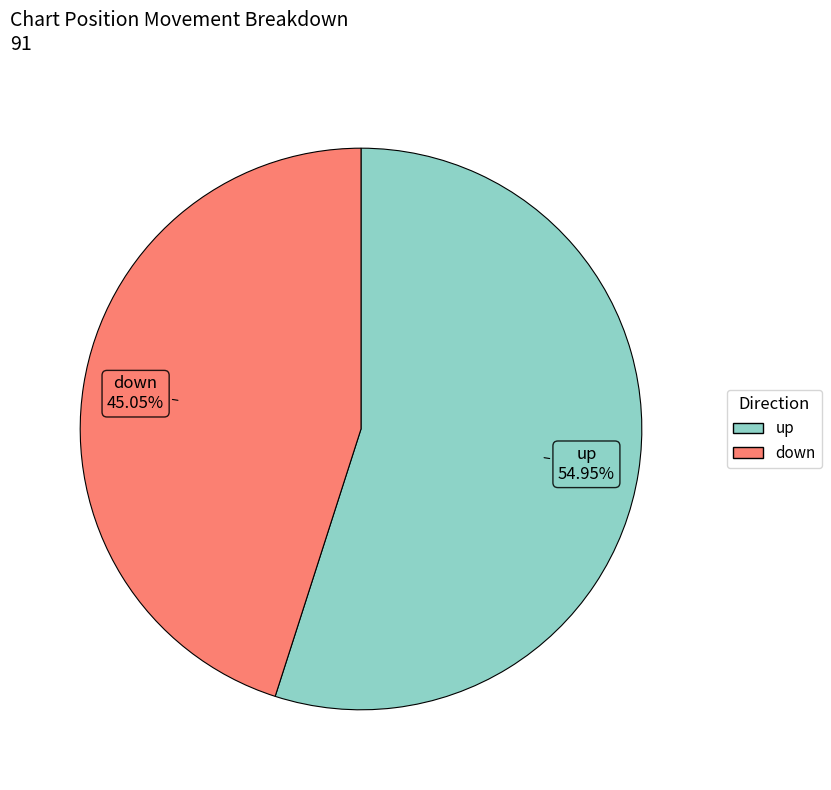

How many slices are in this pie chart?

2